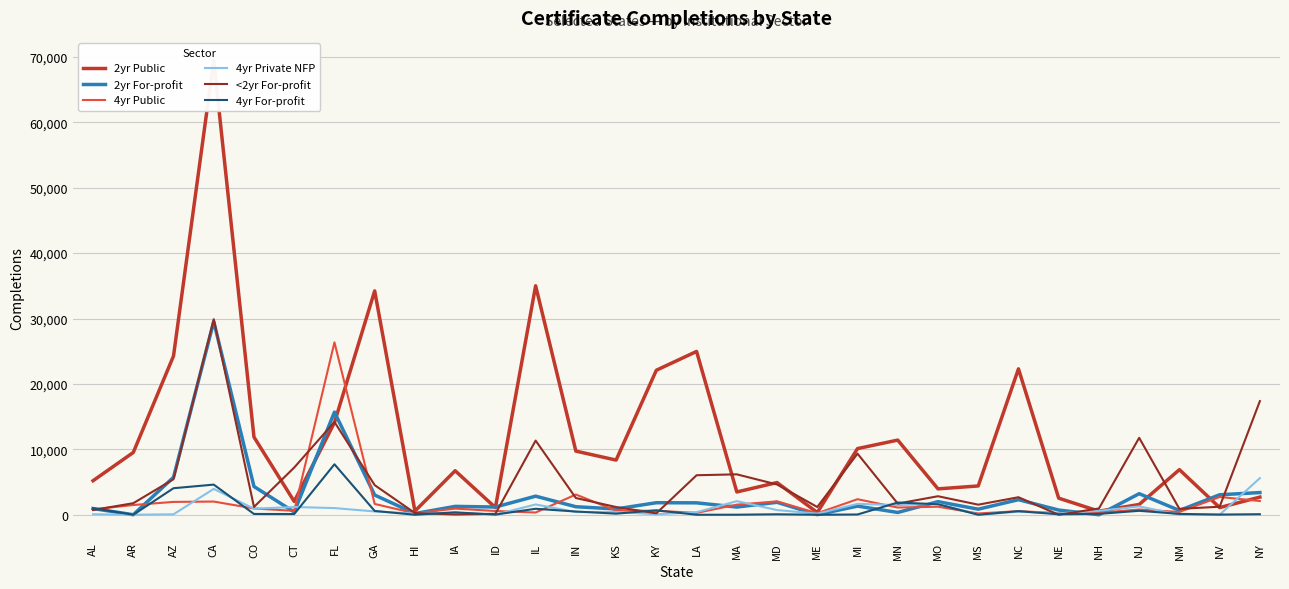

Count the number of categories in the chart.

30